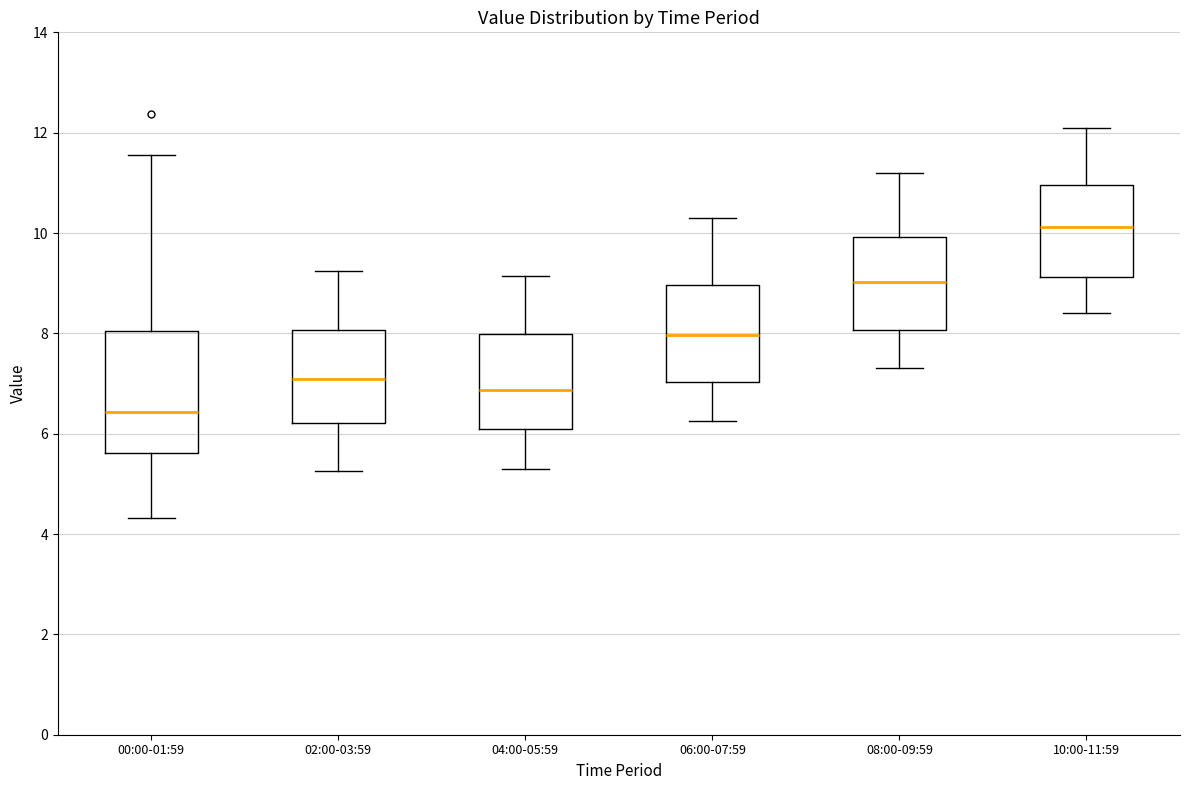

Which box is the tallest, from its lower edge to its upper edge?

00:00-01:59